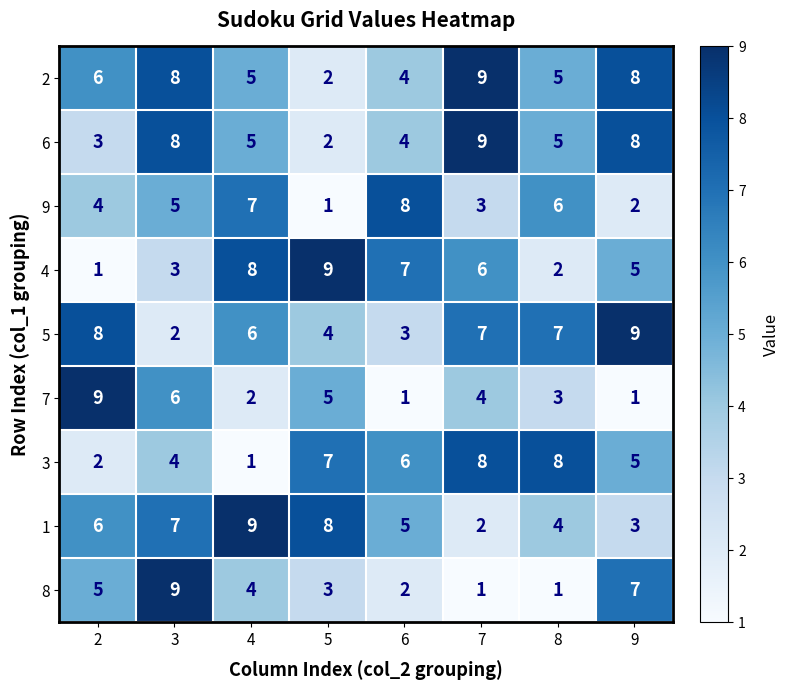

What is the sum of the 4 values at 9 and 5?

14